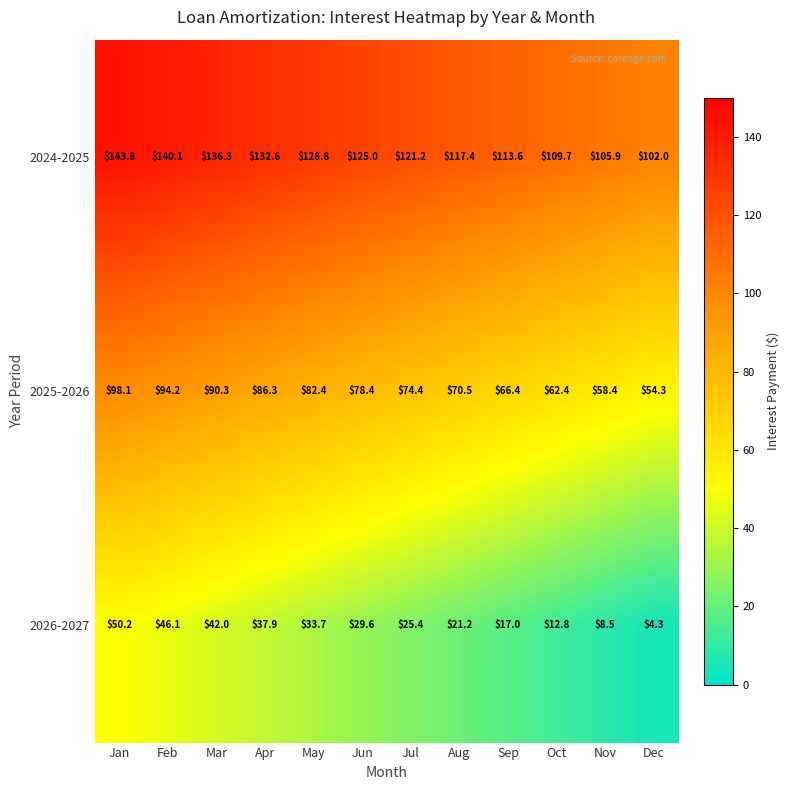

The value of 2026-2027 at Jul is 25.4. True or false?

True